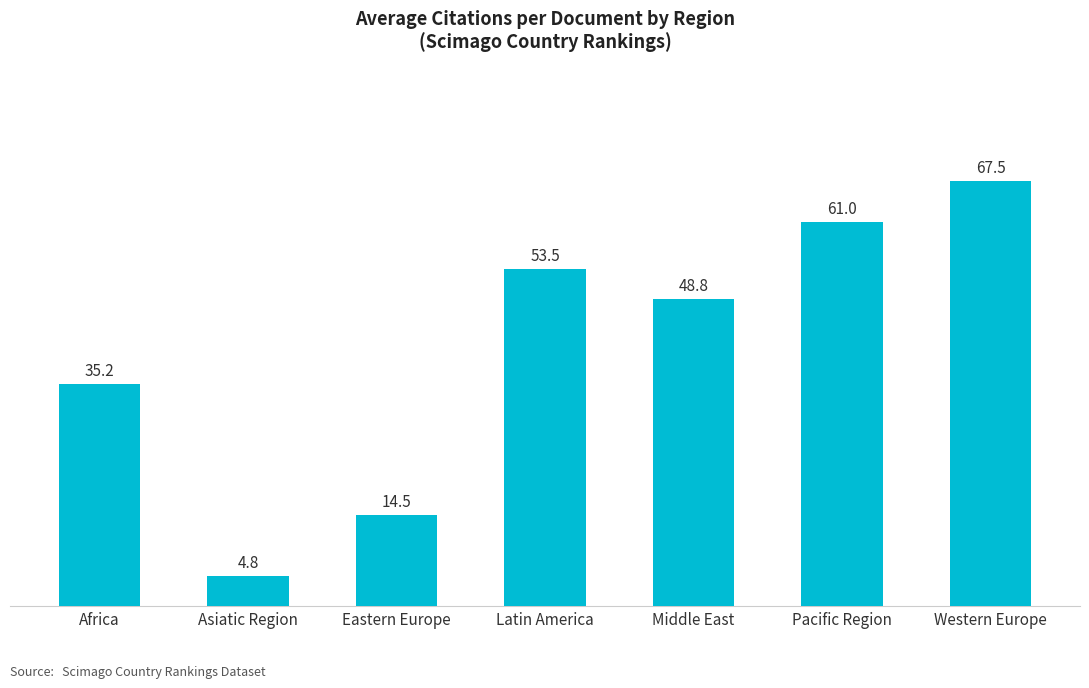

Rank the categories by value from highest to lowest.

Western Europe, Pacific Region, Latin America, Middle East, Africa, Eastern Europe, Asiatic Region